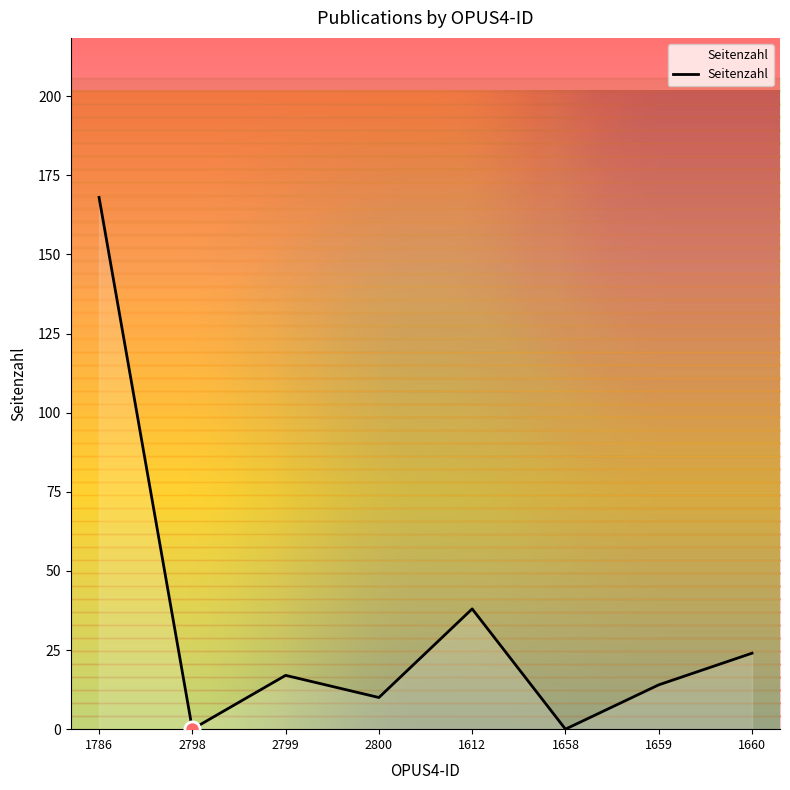

Which has a higher value, 1660 or 1786?

1786